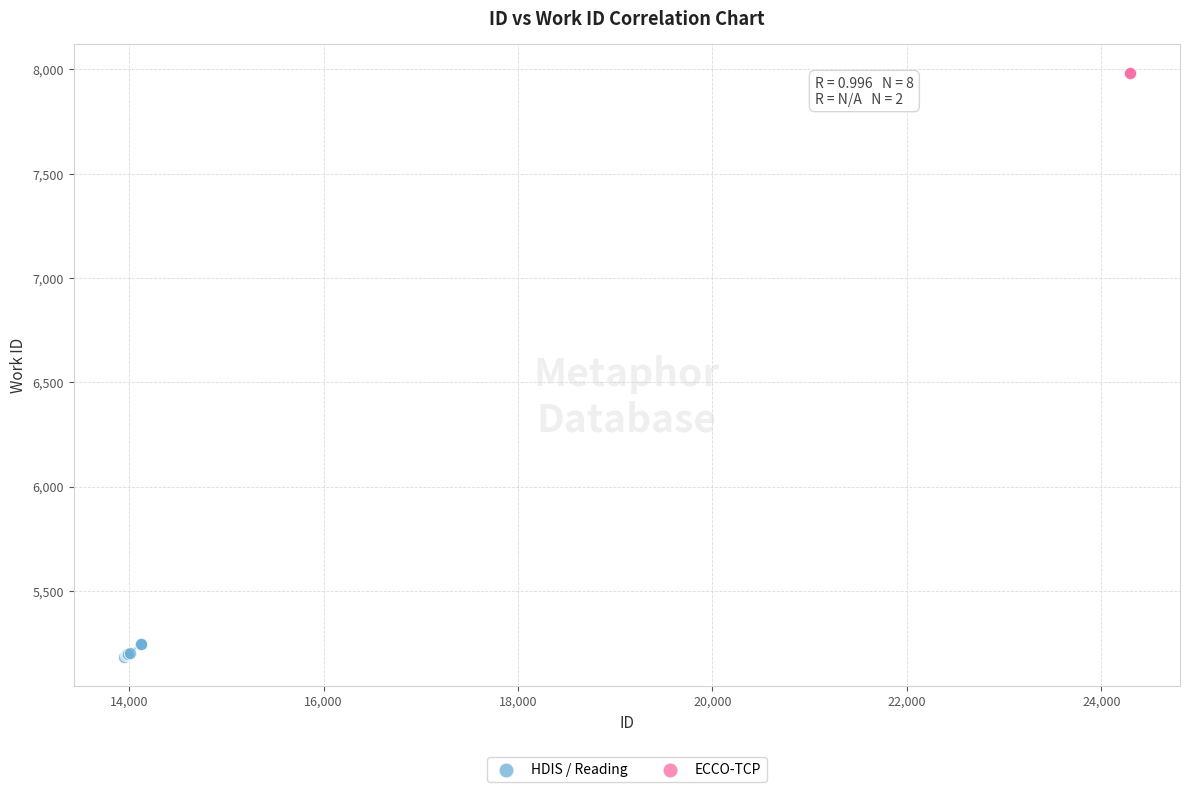

What are all the series names shown in the legend?

HDIS / Reading, ECCO-TCP